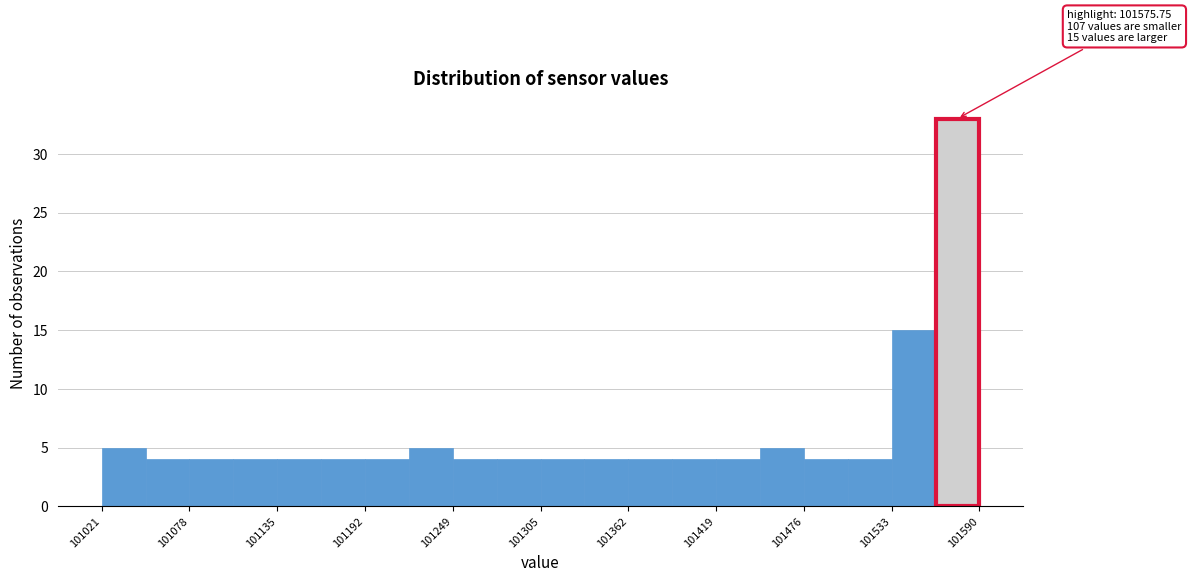

Around what value on the x-axis is the tallest bar? Give the approximate position of its centre, as read against the axis.

101580